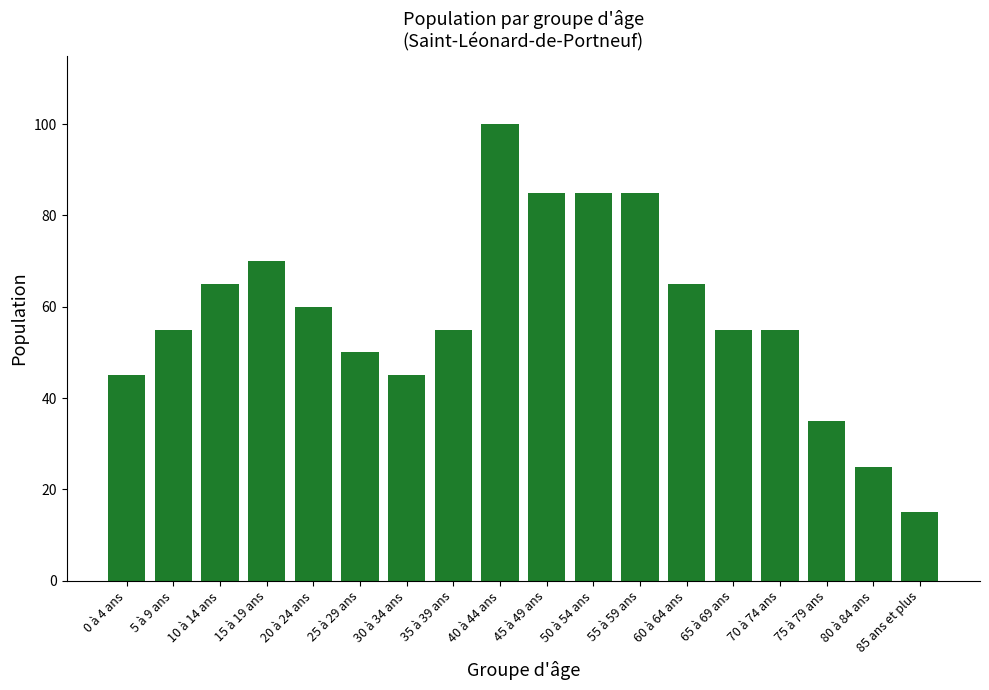

What is the ratio of the value at 20 à 24 ans to the value at 70 à 74 ans?

1.1